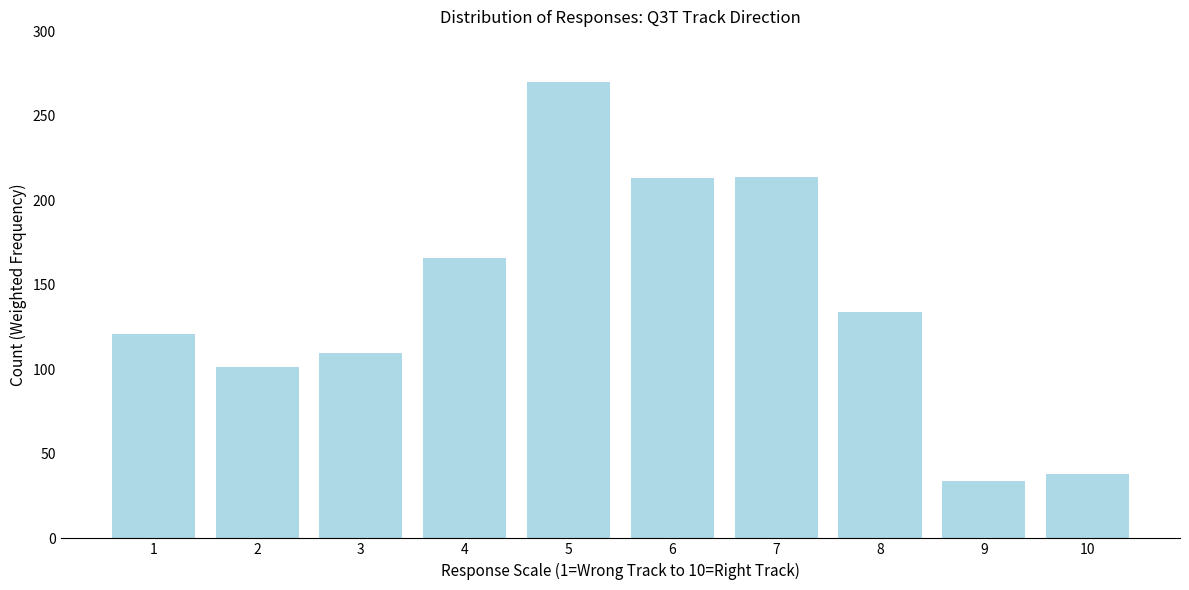

What is the value of the 10th bar from the left?

38.3